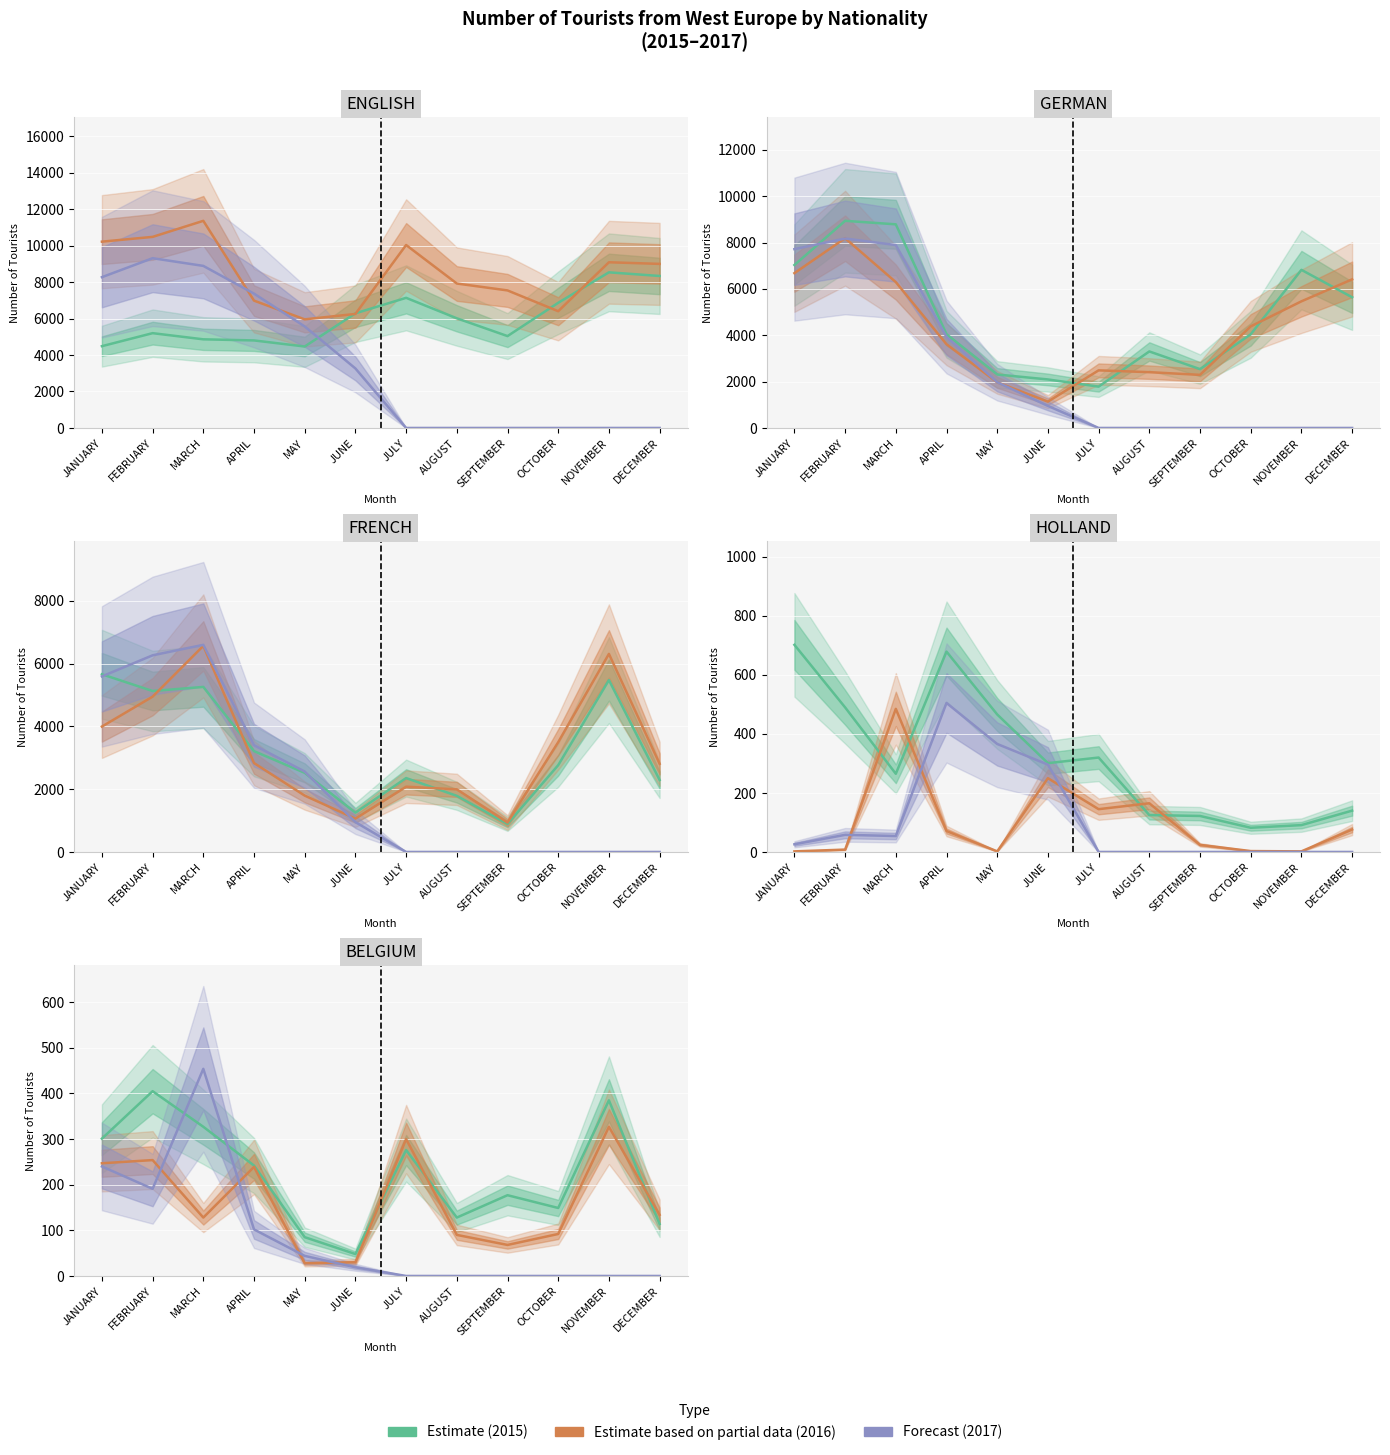

Is this an area chart (filled region under the line)?

No